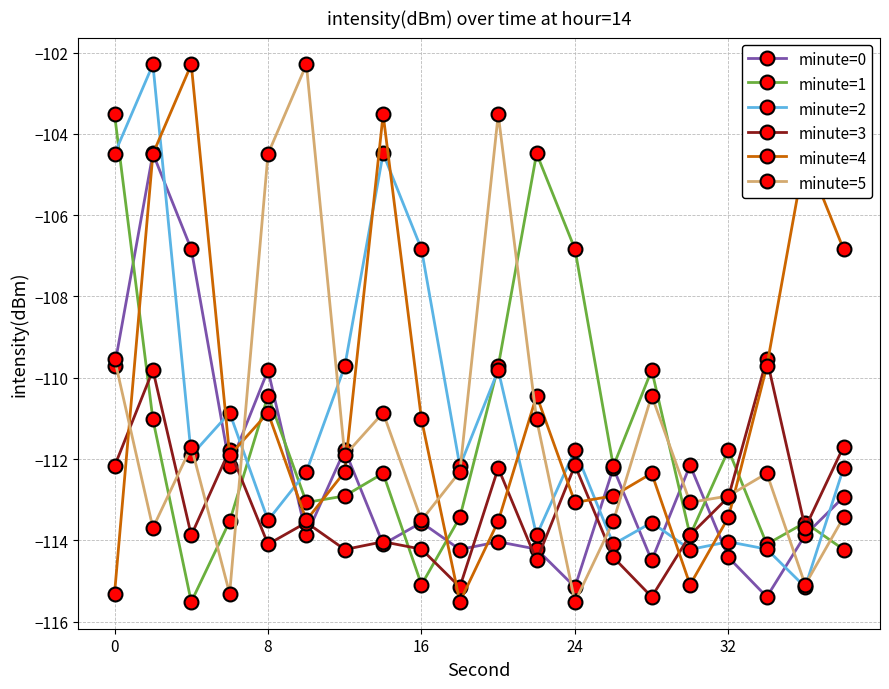

What is the smallest value displayed?

-115.5